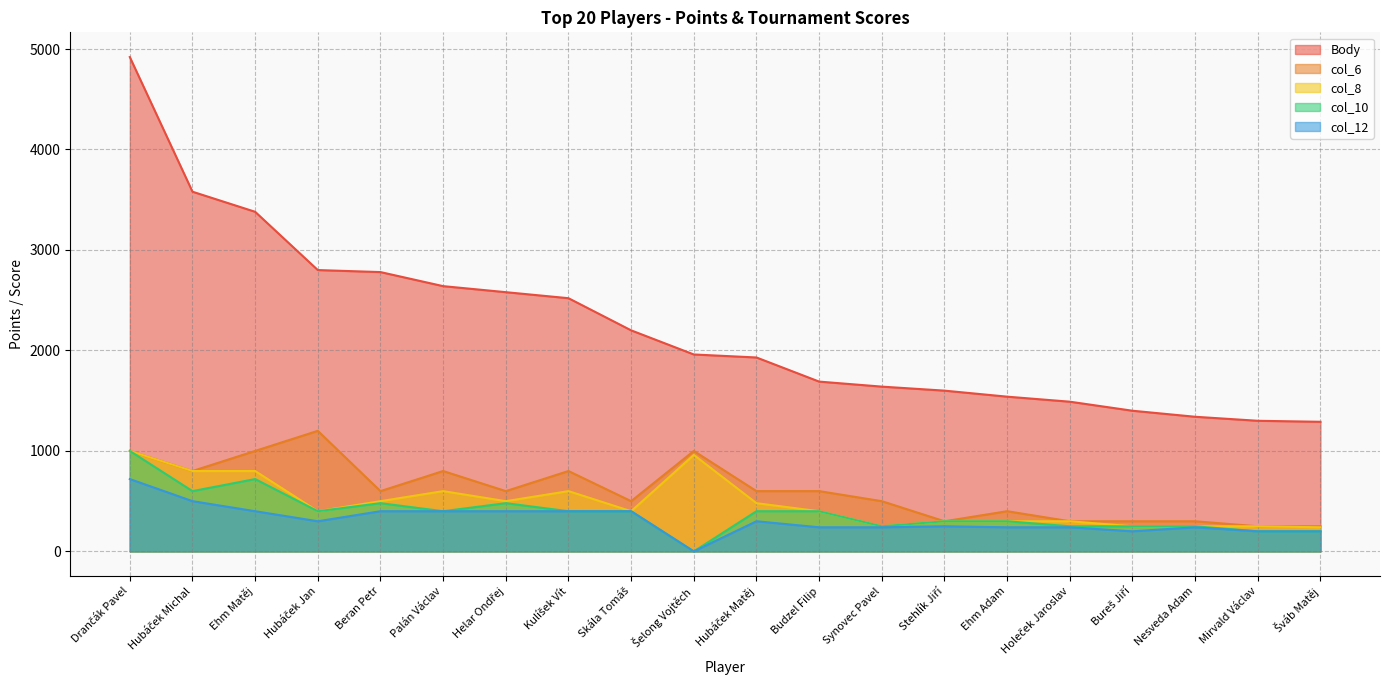

What is the difference between the highest and lowest values at Beran Petr?

2380